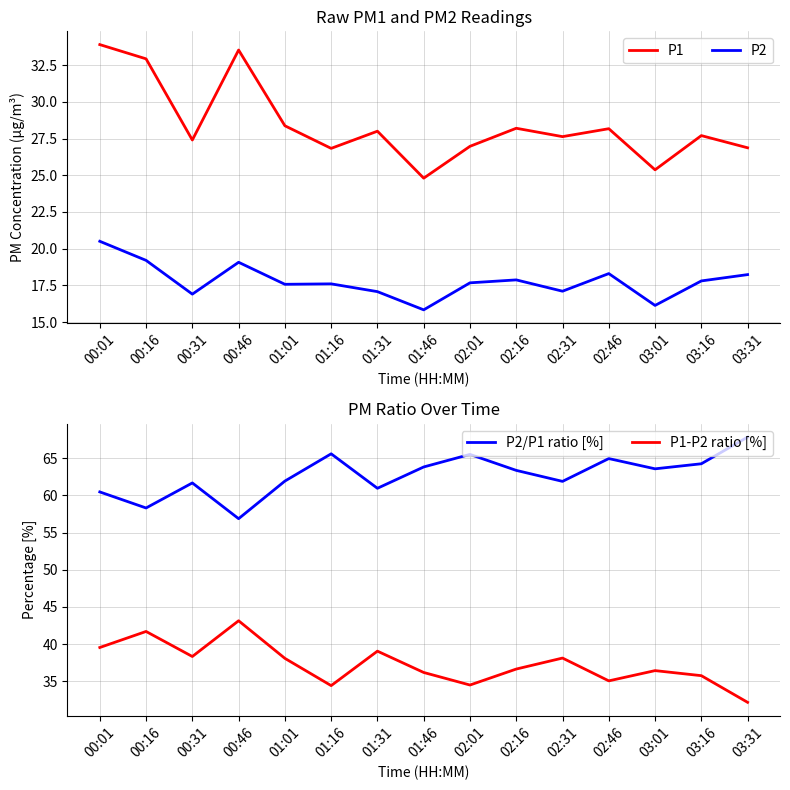

At which category is the sum across all series the highest?

00:01